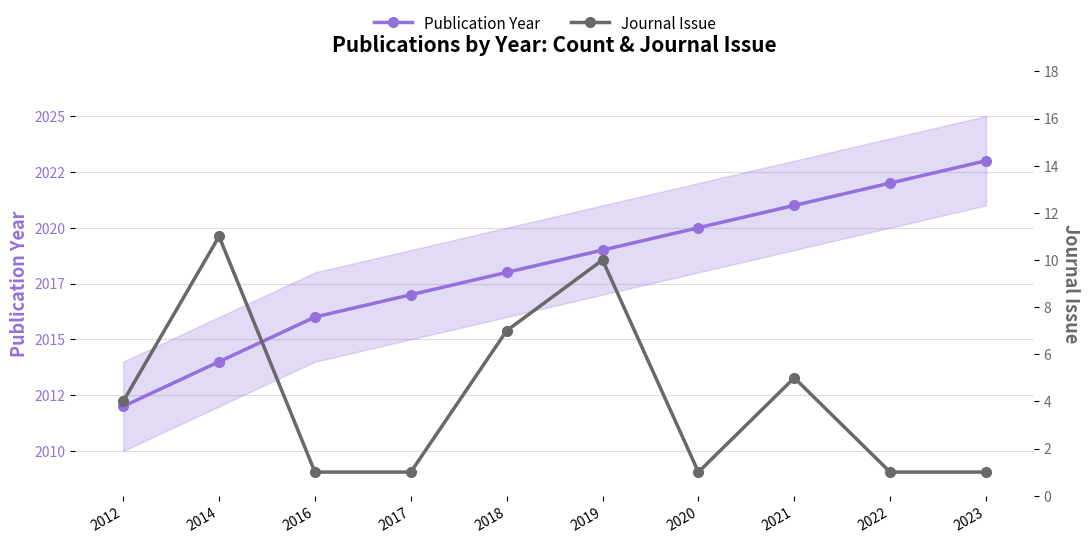

What is the average value of the Publication Year series?

2018